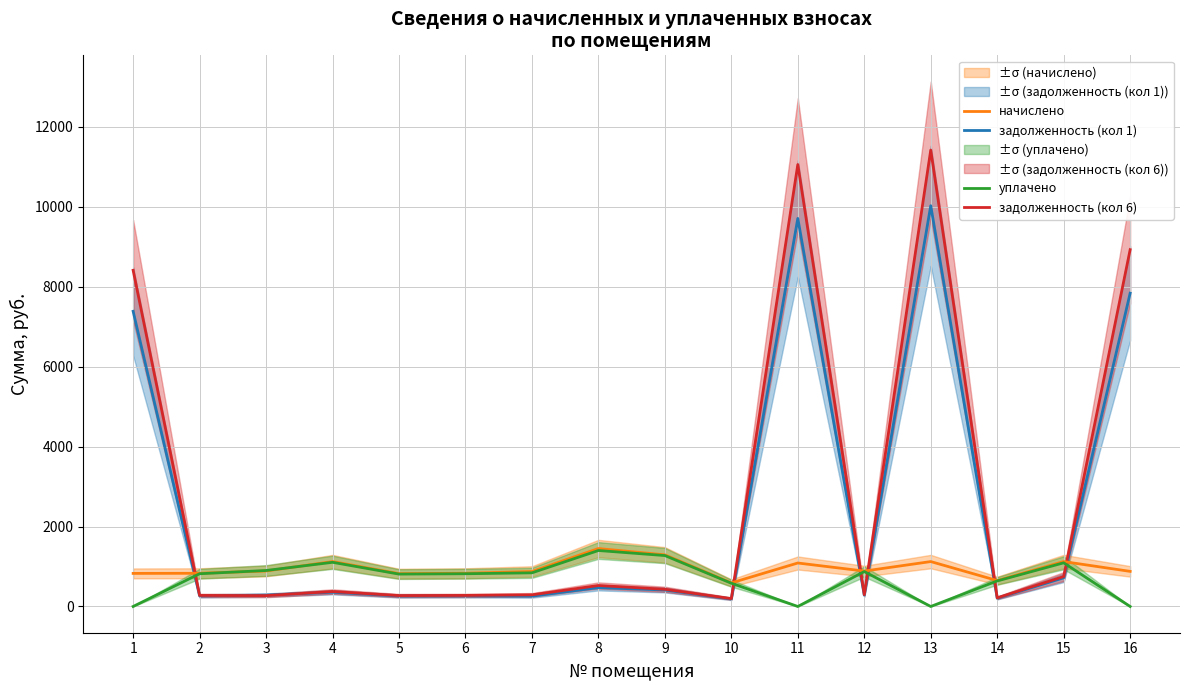

The задолженность (кол 6) series shows 272.8 at 5. True or false?

True